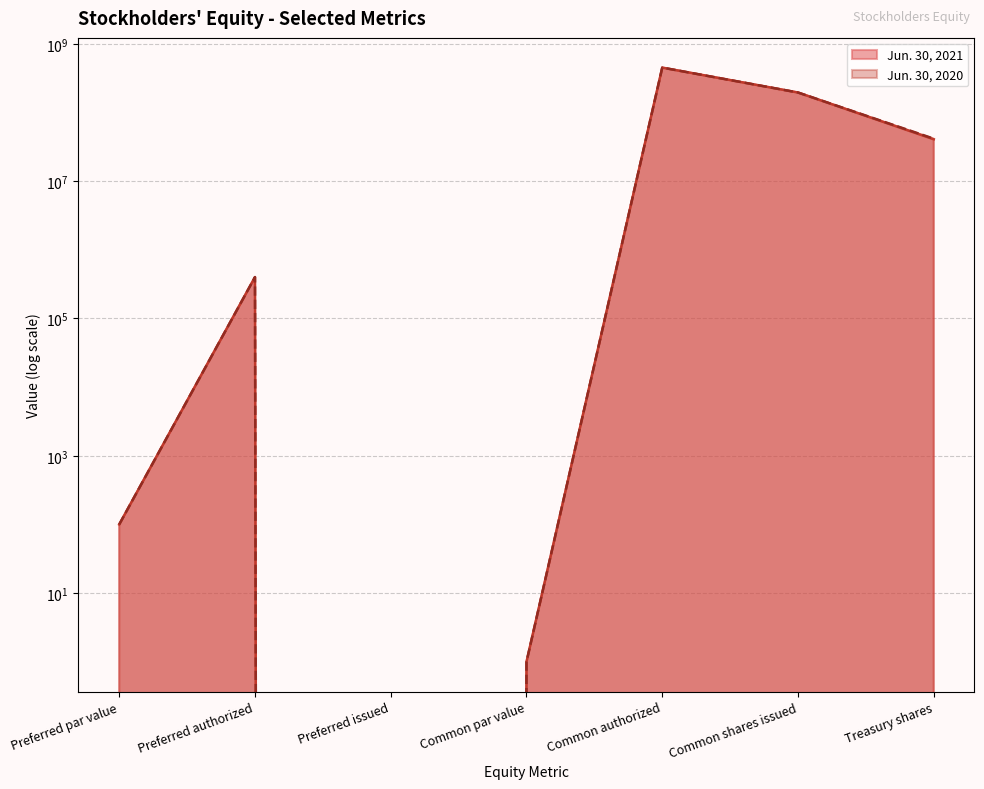

At how many categories does at least one series exceed 80454525?

2